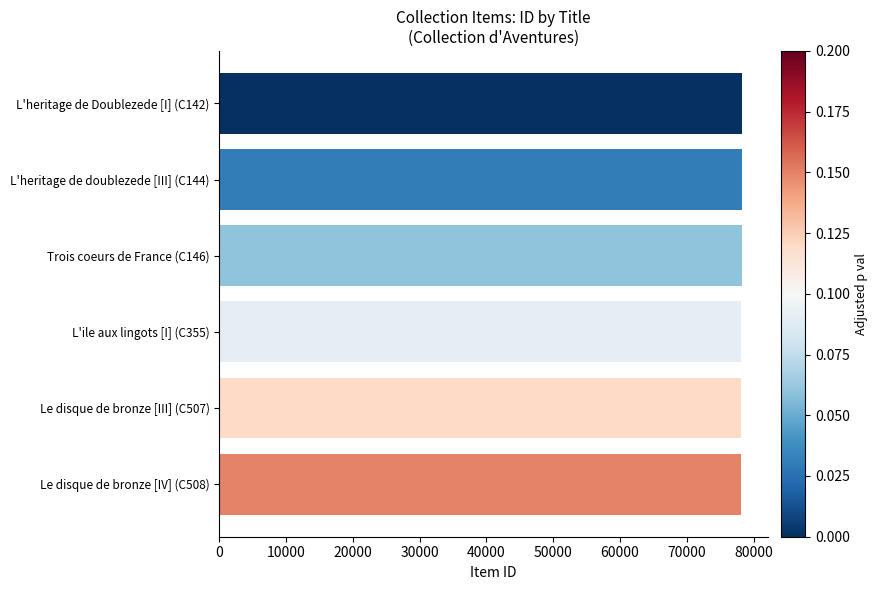

What is the minimum value shown in the chart?

78165